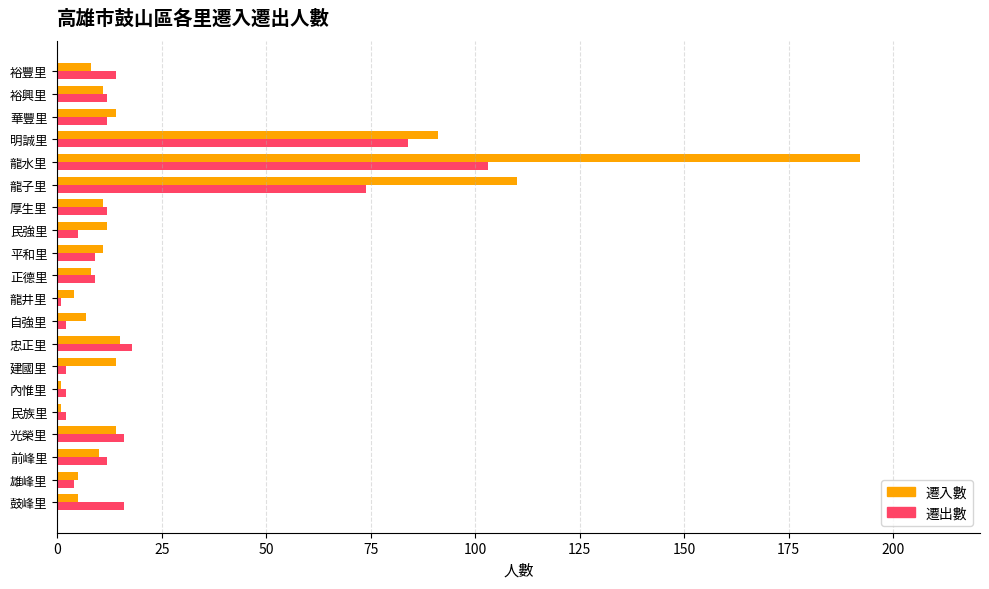

Which series has the widest spread of values?

遷入數